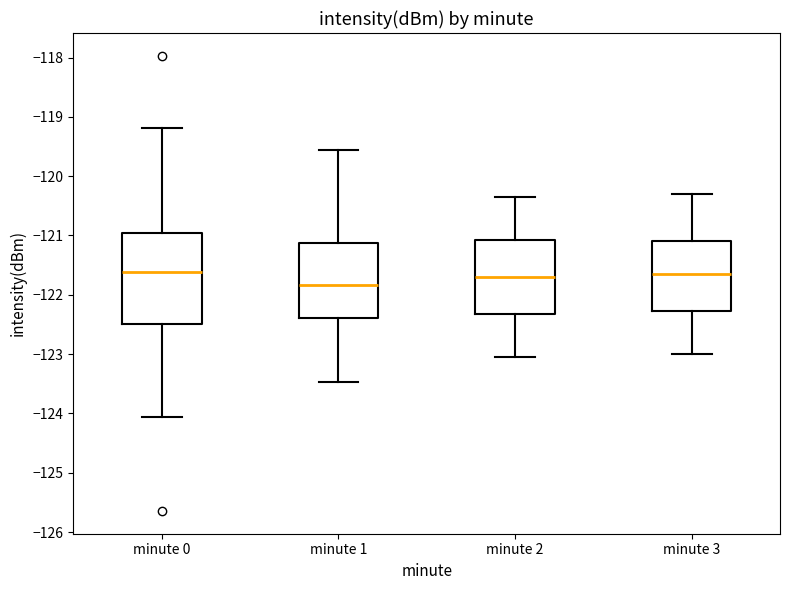

Reading left to right, read every box against the y-axis: the position of its median line, the range the box covers, and the ends of its whiskers. The values are not printed on the chart, so give them approximately, as read against the axis.

minute 0: median -121.6, box -122.5 to -121.0, whiskers -124.1 to -119.2
minute 1: median -121.8, box -122.4 to -121.1, whiskers -123.5 to -119.6
minute 2: median -121.7, box -122.3 to -121.1, whiskers -123.0 to -120.3
minute 3: median -121.6, box -122.3 to -121.1, whiskers -123.0 to -120.3